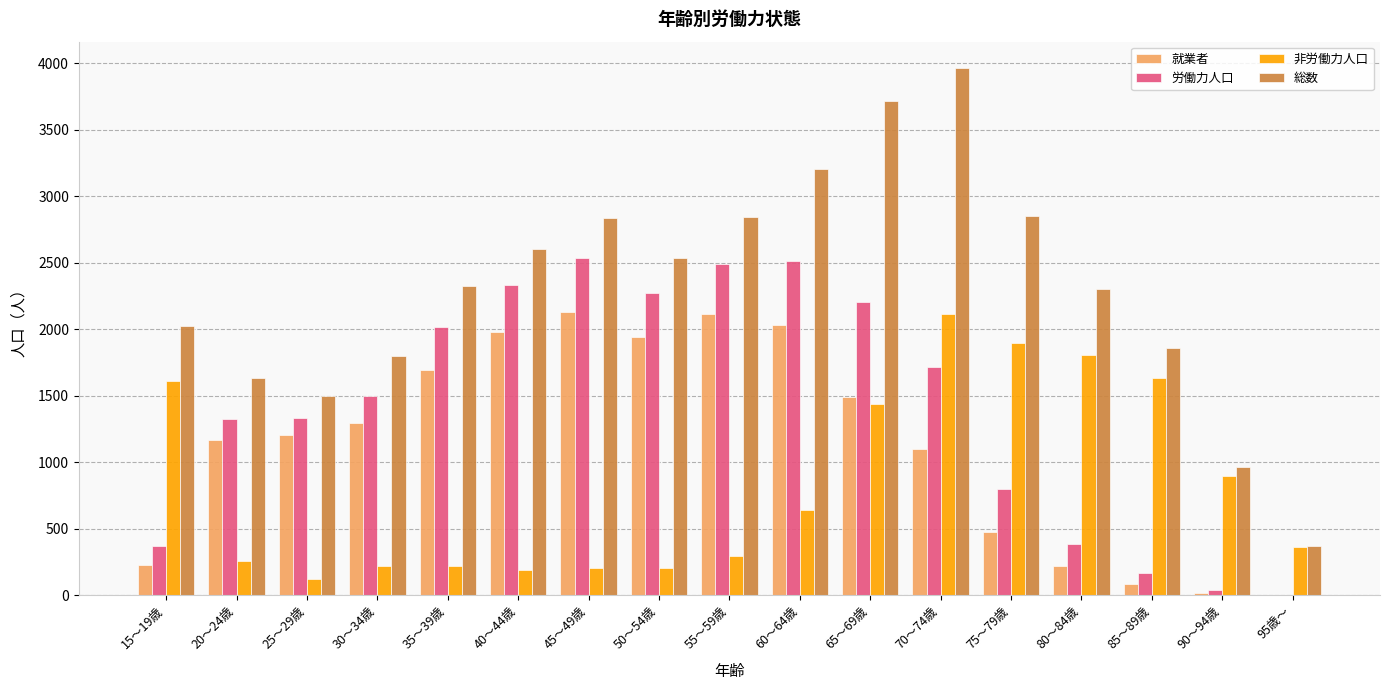

How many categories are shown in the chart?

17